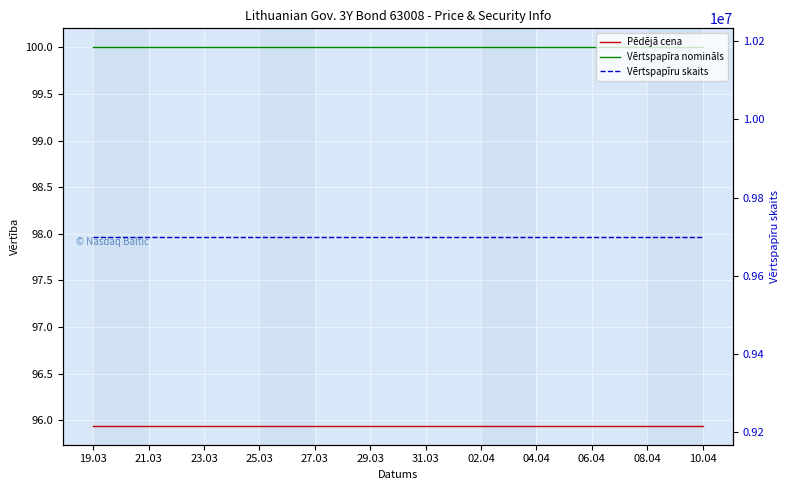

What is the value of the Vērtspapīra nomināls point at the 15th from the left?

100.0